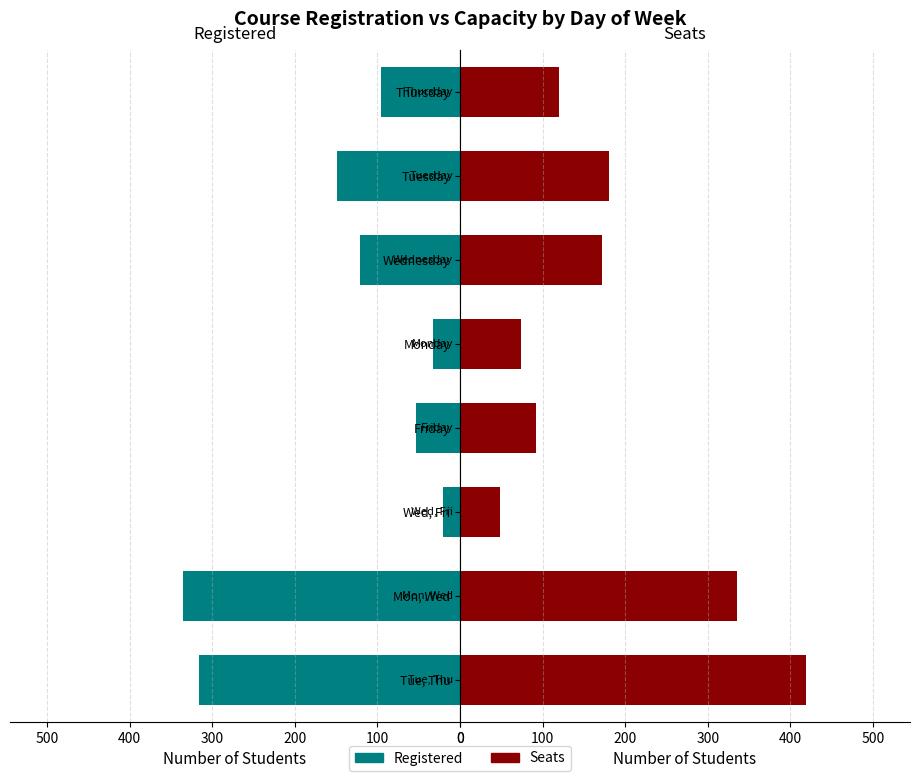

What is the sum of all Seats values?

1441